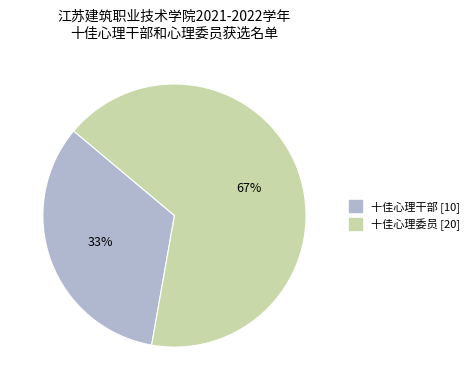

What is the smallest slice in the pie chart?

十佳心理干部